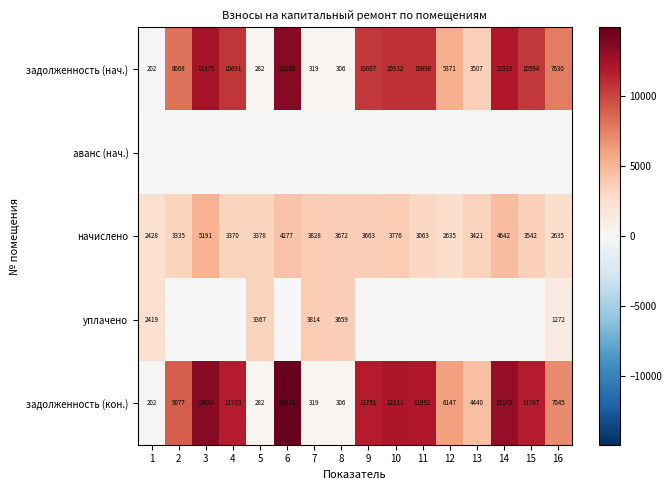

What value does the начислено series have at 5, to the nearest 10?

3380